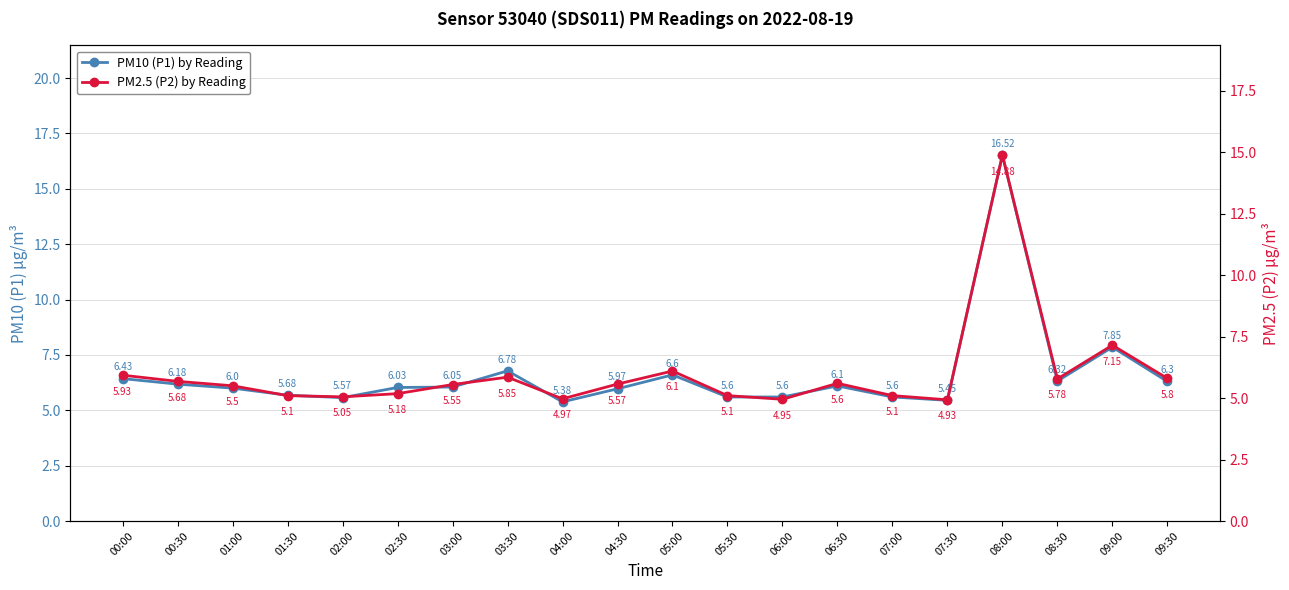

True or false: PM2.5 (P2) by Reading and PM10 (P1) by Reading intersect in this chart.

False